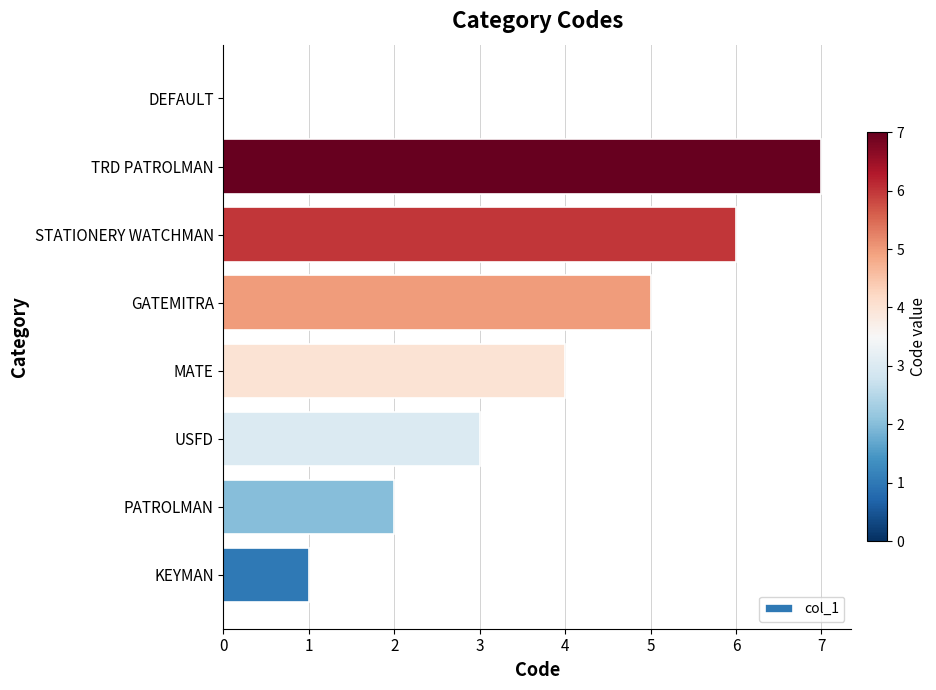

Reading top to bottom, what are all the values shown in this chart?

DEFAULT=0	TRD PATROLMAN=7	STATIONERY WATCHMAN=6	GATEMITRA=5	MATE=4	USFD=3	PATROLMAN=2	KEYMAN=1